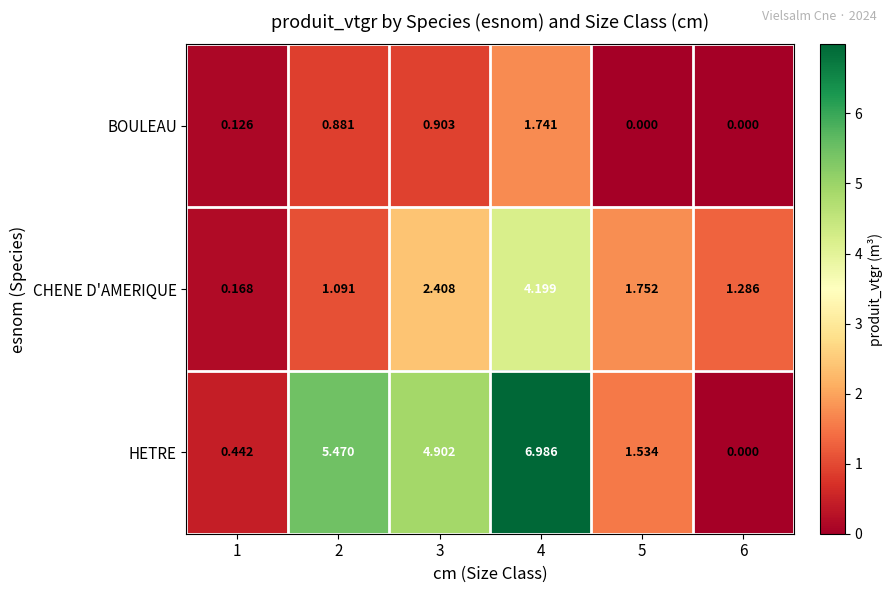

Which series has the largest total across all categories?

HETRE